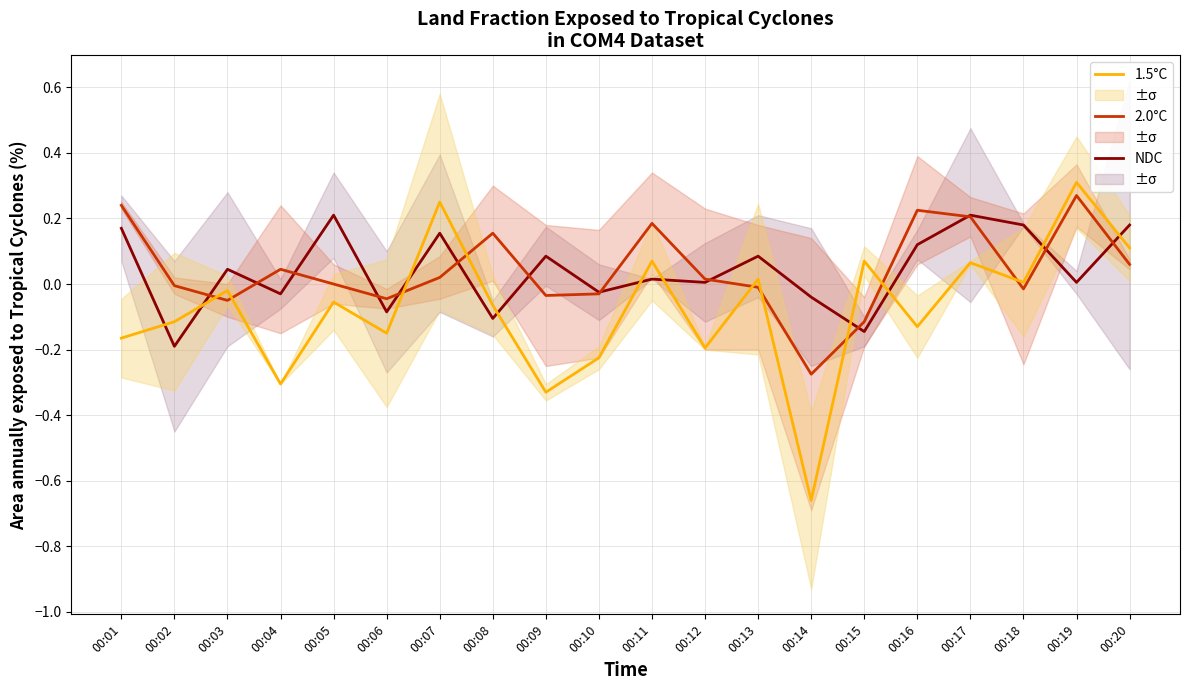

Which series has the largest range (max minus min)?

1.5°C